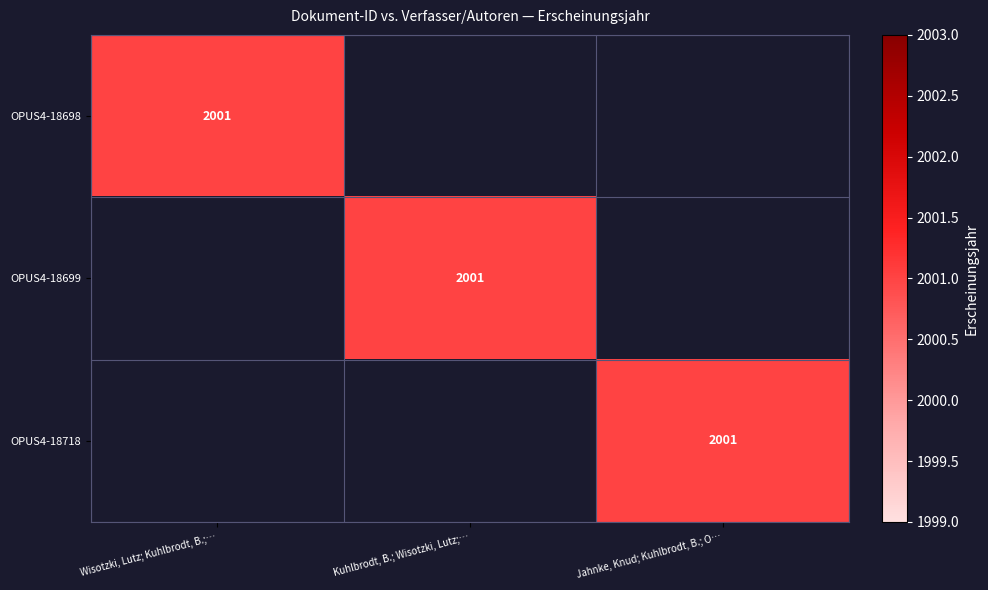

Is it true that OPUS4-18718 equals 1199 at Jahnke, Knud; Kuhlbrodt, B.; O…?

False